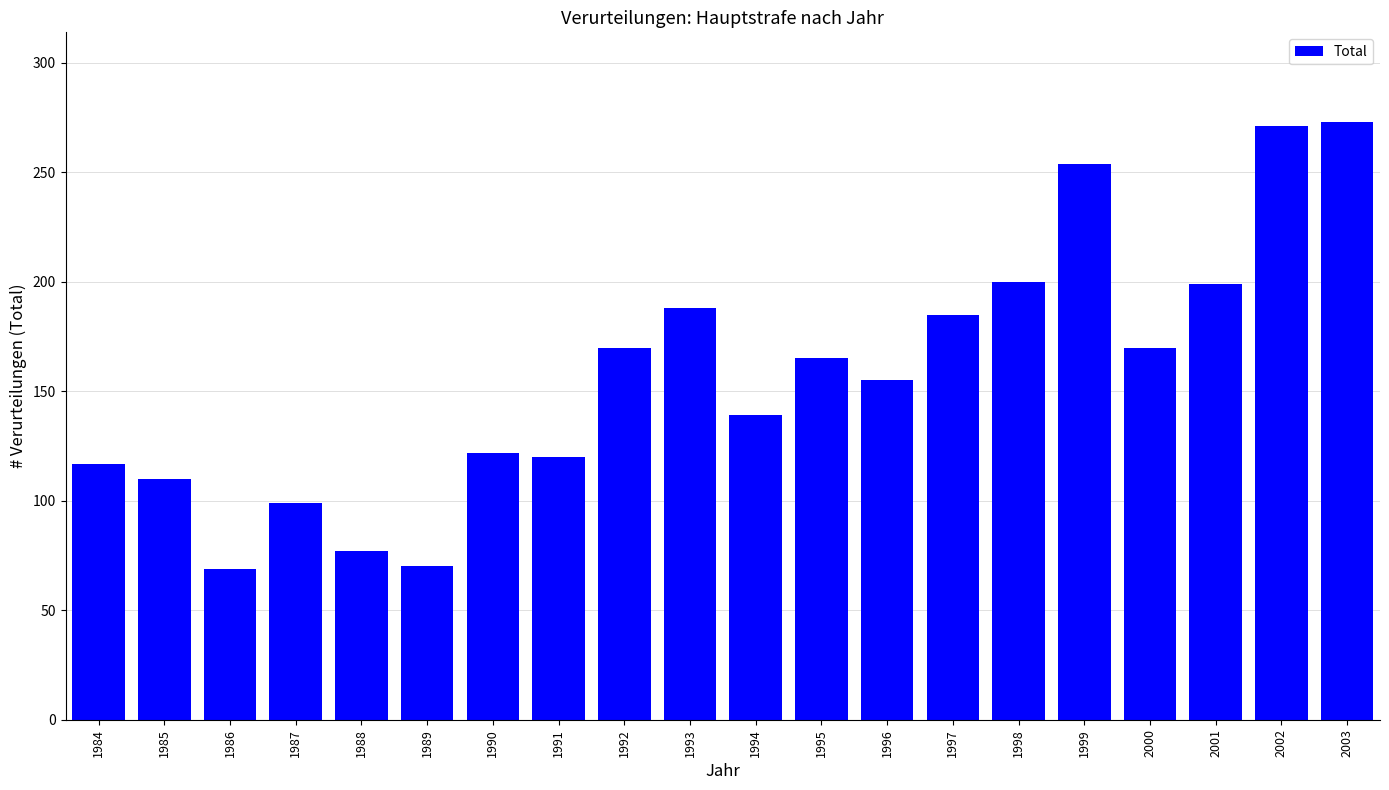

What is the difference between the maximum and minimum values?

204